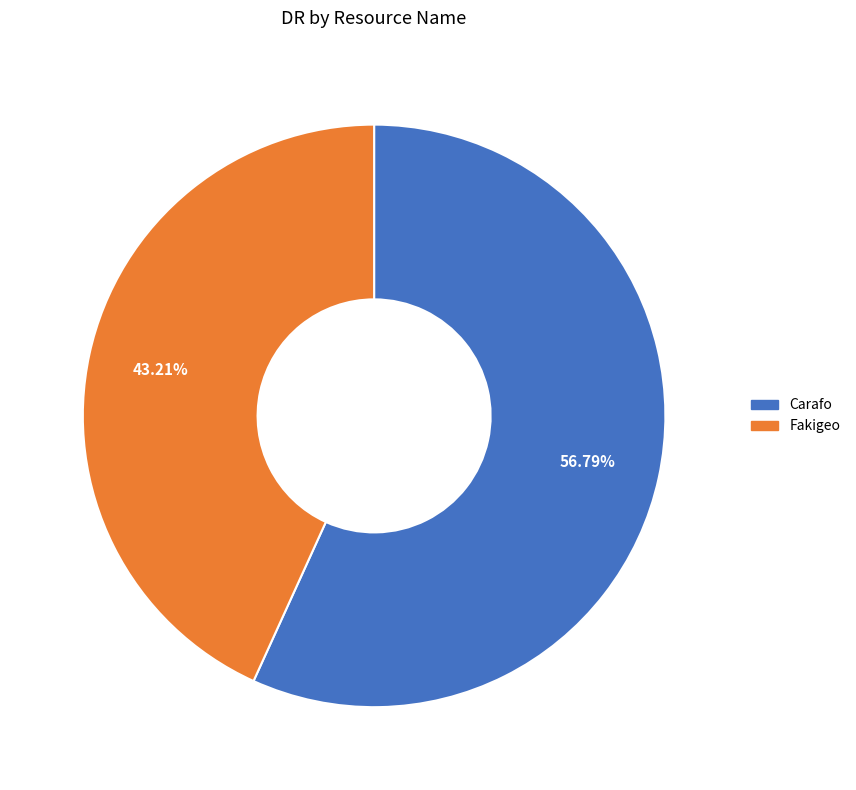

Do Carafo and Fakigeo together represent more than half of the pie?

Yes